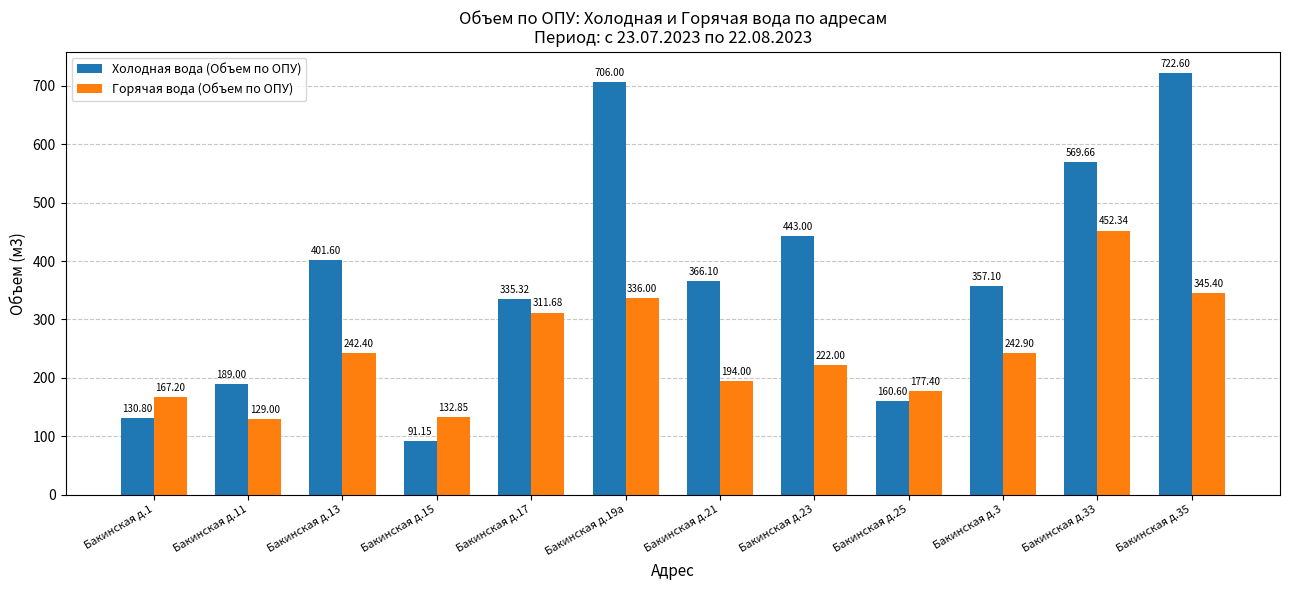

Which series has the largest total across all categories?

Холодная вода (Объем по ОПУ)